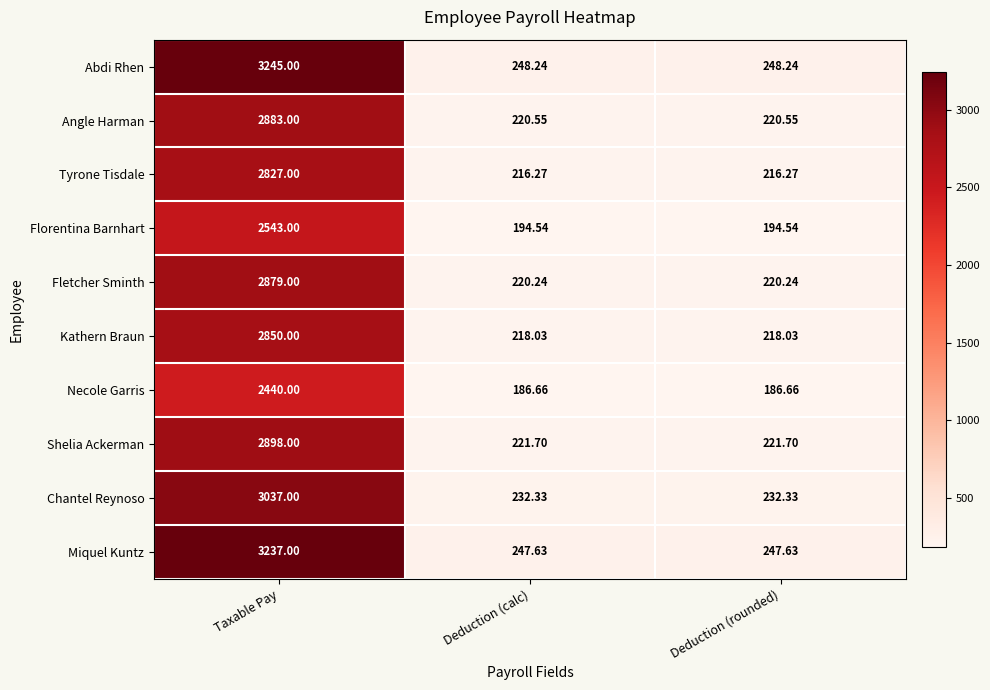

How many distinct data groups are displayed?

10